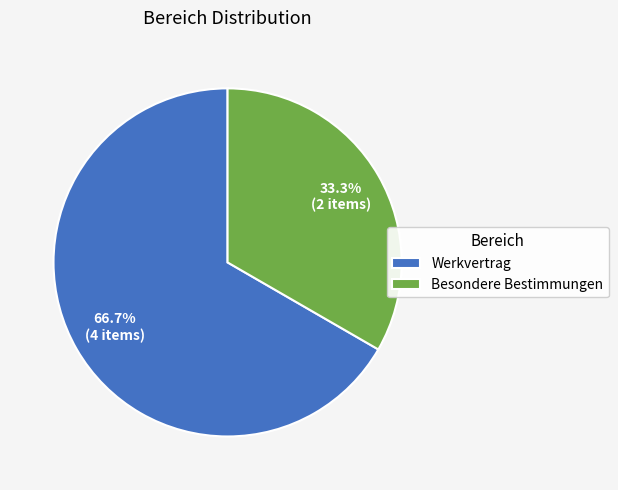

Is it true that Besondere Bestimmungen is 33% of the pie?

True